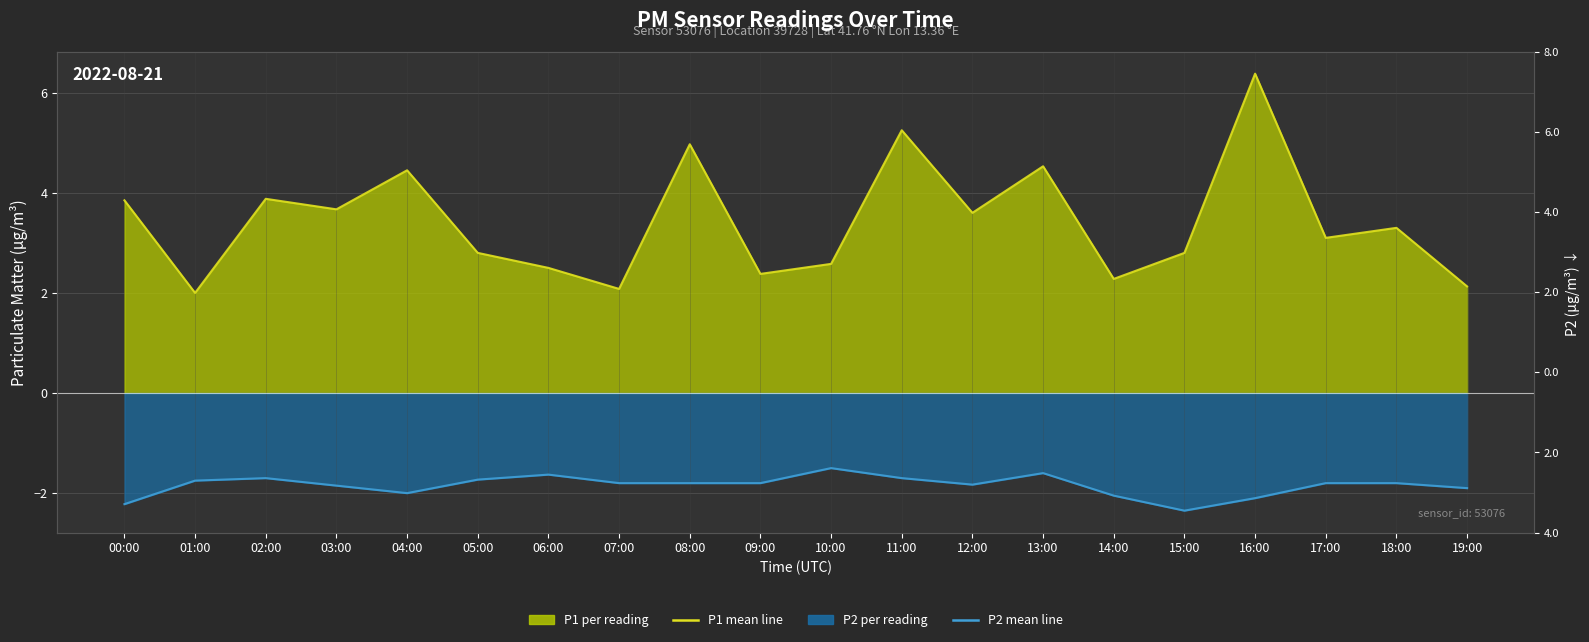

True or false: P2 mean line and P1 mean line cross at least once.

False